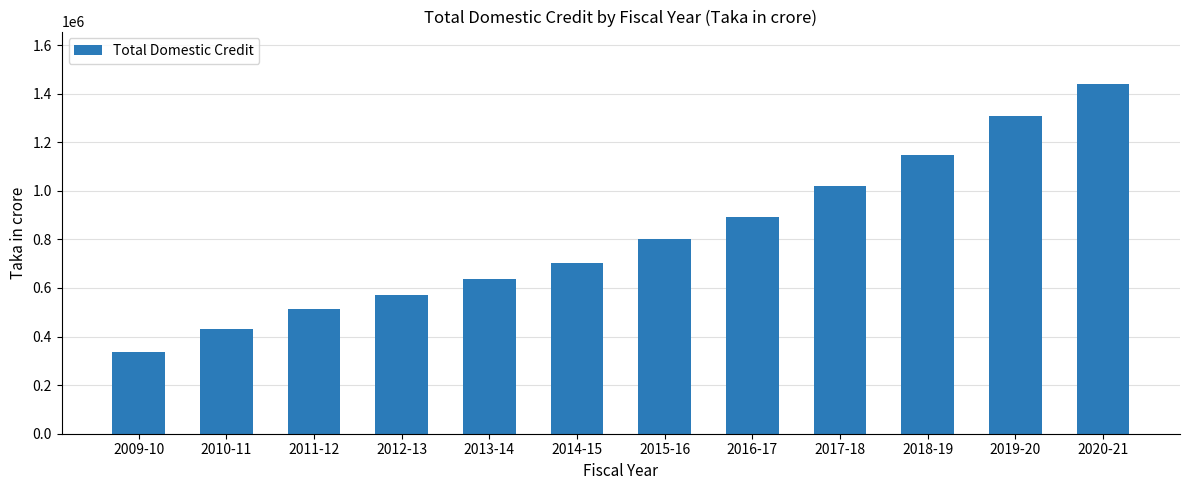

Reading right to left, extract all data points from this chart.

2020-21=1439897.6	2019-20=1307633.7	2018-19=1146884.7	2017-18=1021626.6	2016-17=890670.2	2015-16=801280.0	2014-15=701526.5	2013-14=637906.3	2012-13=571737.1	2011-12=514972.6	2010-11=430893.0	2009-10=337827.6